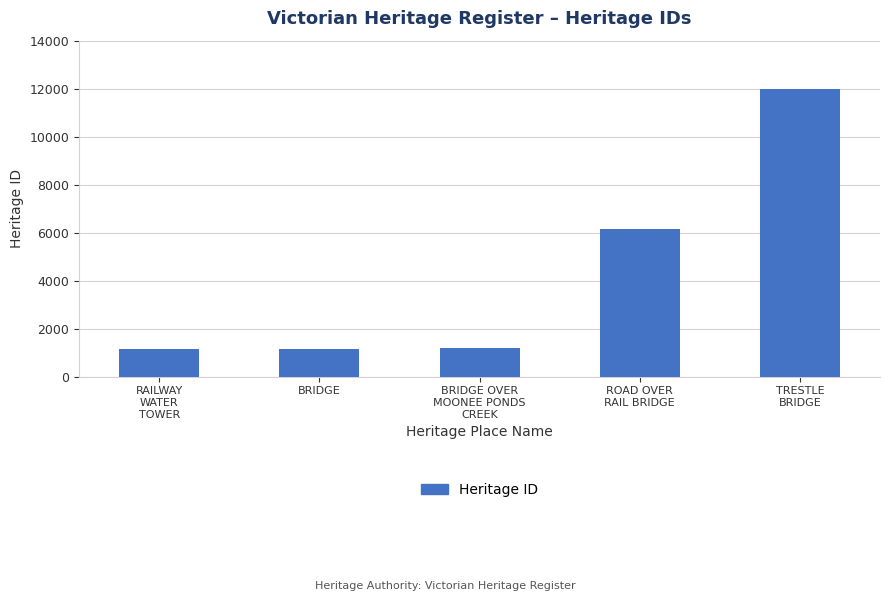

What is the sum of all values?

21625